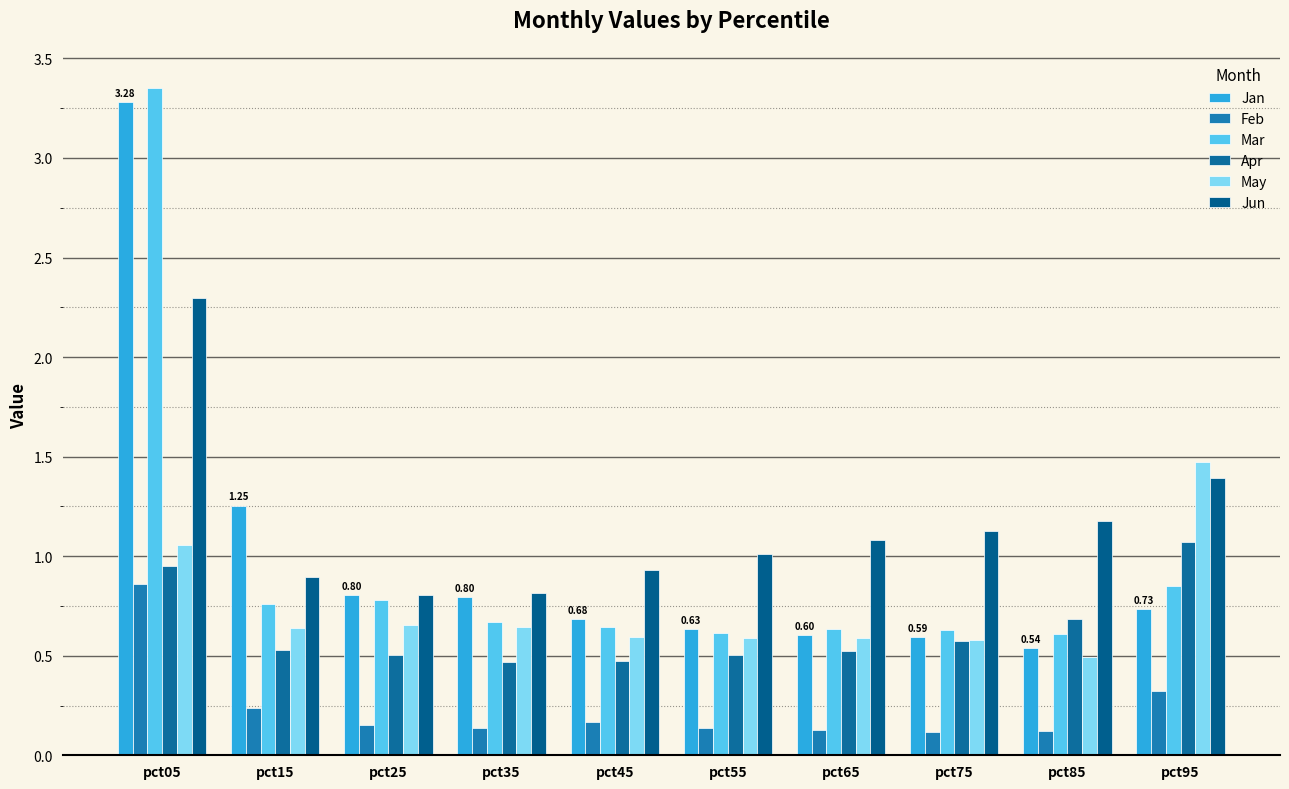

Which series changed the most between pct15 and pct35?

Jan